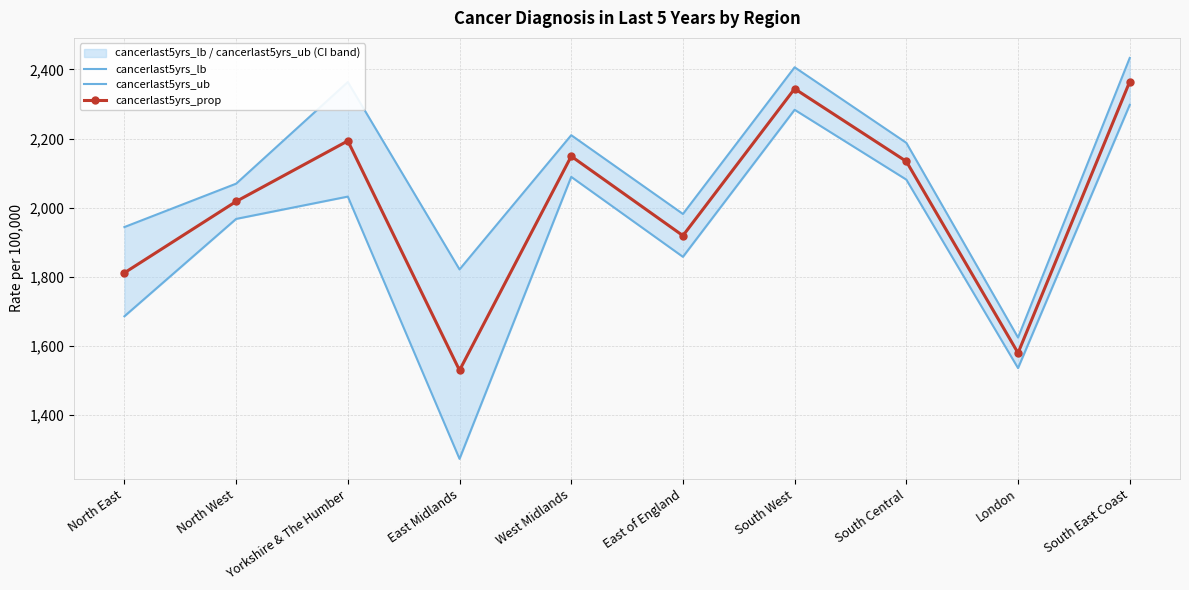

True or false: cancerlast5yrs_ub and cancerlast5yrs_prop intersect in this chart.

False